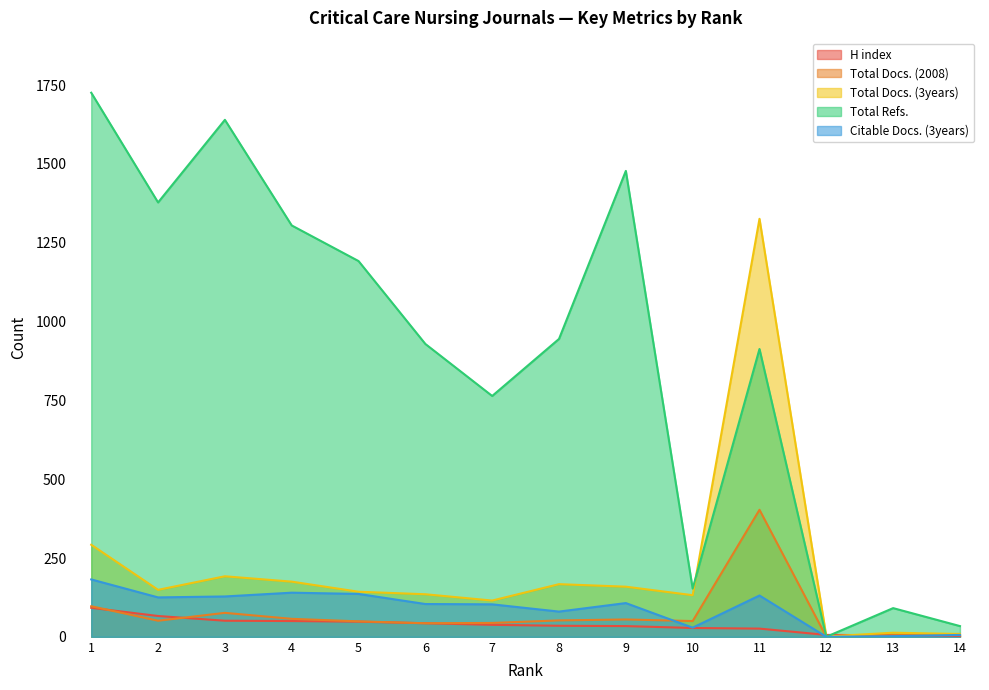

How many series are shown in this chart?

5